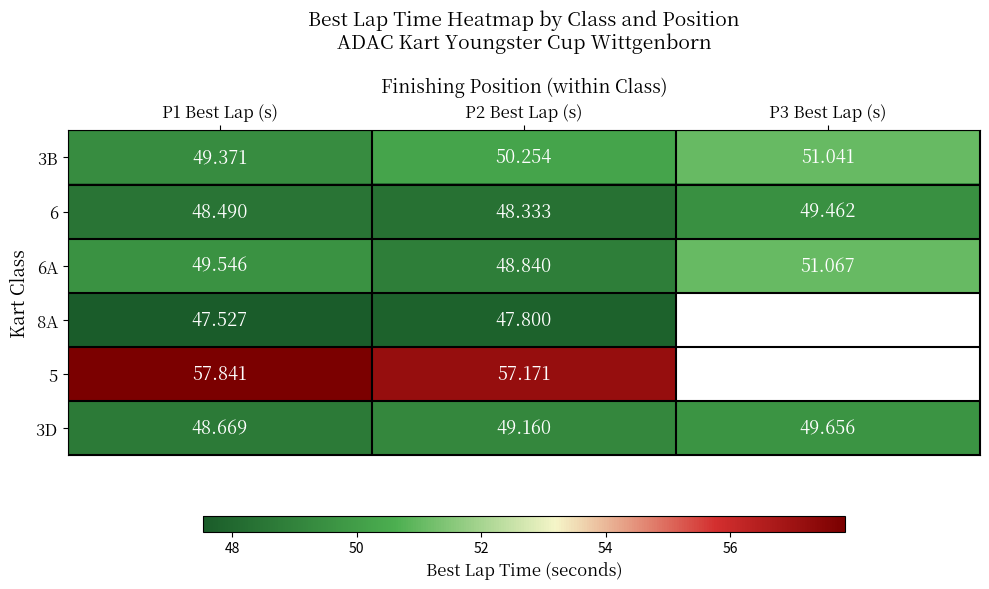

What is the spread (max minus min) of values at P1 Best Lap (s)?

10.3